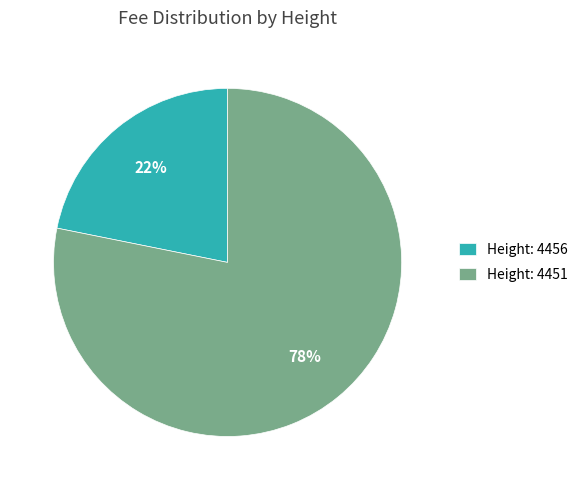

Is there a majority slice in this chart?

Yes